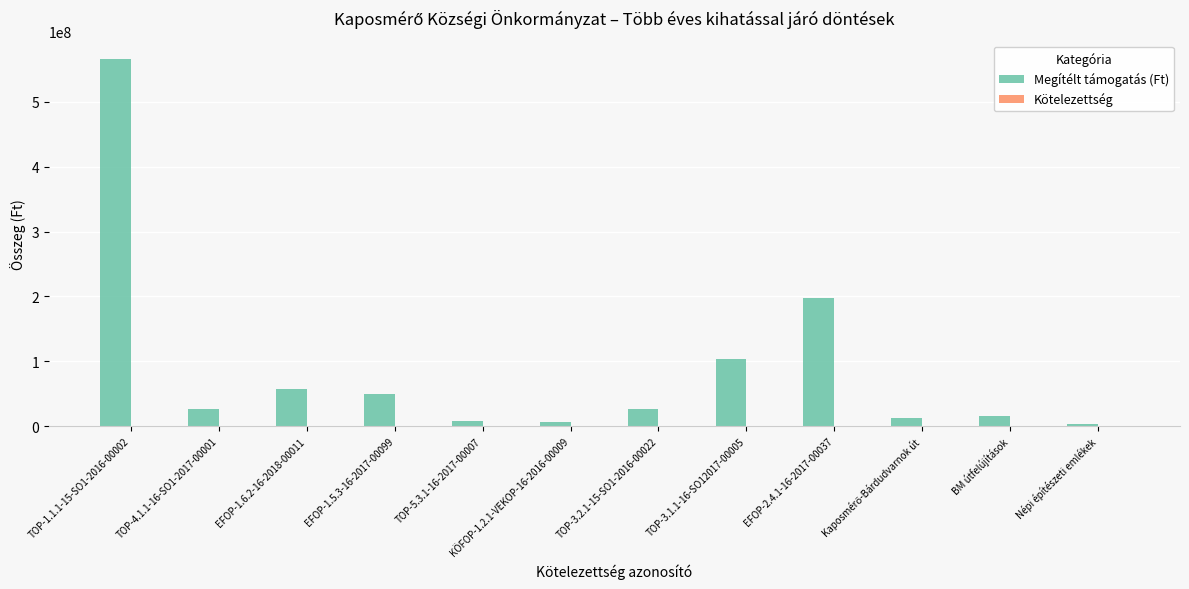

What is the difference between the maximum and minimum values?

562766498